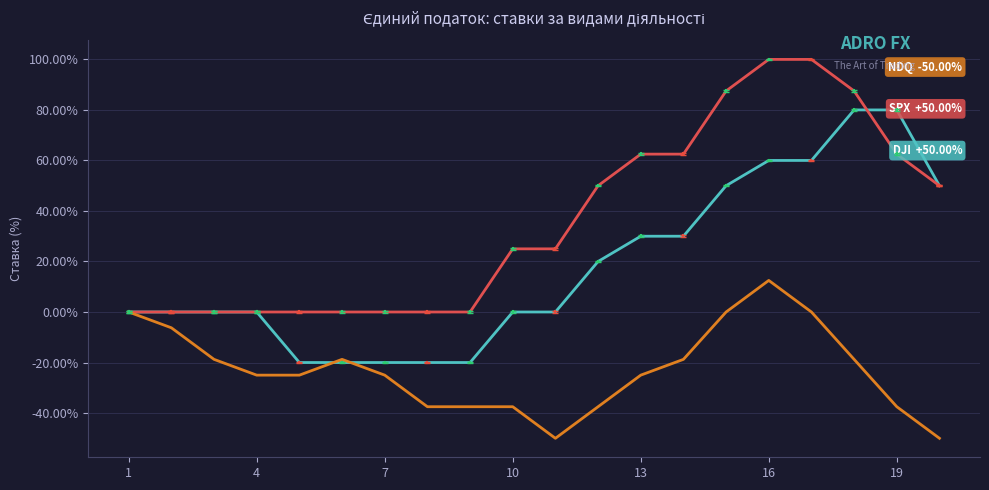

What is the maximum value shown in the chart?

100.0